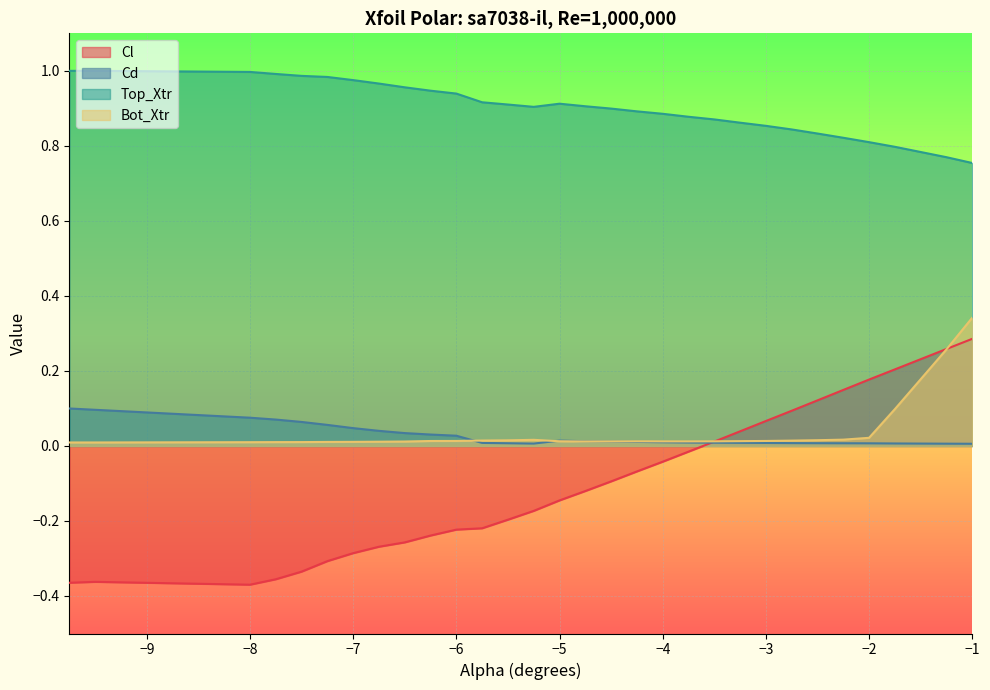

Reading left to right, what are all the values shown in this chart?

Cl: -9.75=-0.4	-9.5=-0.4	-8.0=-0.4	-7.75=-0.4	-7.5=-0.3	-7.25=-0.3	-7.0=-0.3	-6.75=-0.3	-6.5=-0.3	-6.25=-0.2	-6.0=-0.2	-5.75=-0.2	-5.5=-0.2	-5.25=-0.2	-5.0=-0.1	-4.75=-0.1	-4.5=-0.1	-4.25=-0.1	-4.0=-0.0	-3.75=-0.0	-3.5=0.0	-3.25=0.0	-3.0=0.1	-2.75=0.1	-2.5=0.1	-2.25=0.1	-2.0=0.2	-1.75=0.2	-1.25=0.3	-1.0=0.3
Cd: -9.75=0.1	-9.5=0.1	-8.0=0.1	-7.75=0.1	-7.5=0.1	-7.25=0.1	-7.0=0.0	-6.75=0.0	-6.5=0.0	-6.25=0.0	-6.0=0.0	-5.75=0.0	-5.5=0.0	-5.25=0.0	-5.0=0.0	-4.75=0.0	-4.5=0.0	-4.25=0.0	-4.0=0.0	-3.75=0.0	-3.5=0.0	-3.25=0.0	-3.0=0.0	-2.75=0.0	-2.5=0.0	-2.25=0.0	-2.0=0.0	-1.75=0.0	-1.25=0.0	-1.0=0.0
Top_Xtr: -9.75=1.0	-9.5=1.0	-8.0=1.0	-7.75=1.0	-7.5=1.0	-7.25=1.0	-7.0=1.0	-6.75=1.0	-6.5=1.0	-6.25=0.9	-6.0=0.9	-5.75=0.9	-5.5=0.9	-5.25=0.9	-5.0=0.9	-4.75=0.9	-4.5=0.9	-4.25=0.9	-4.0=0.9	-3.75=0.9	-3.5=0.9	-3.25=0.9	-3.0=0.9	-2.75=0.8	-2.5=0.8	-2.25=0.8	-2.0=0.8	-1.75=0.8	-1.25=0.8	-1.0=0.8
Bot_Xtr: -9.75=0.0	-9.5=0.0	-8.0=0.0	-7.75=0.0	-7.5=0.0	-7.25=0.0	-7.0=0.0	-6.75=0.0	-6.5=0.0	-6.25=0.0	-6.0=0.0	-5.75=0.0	-5.5=0.0	-5.25=0.0	-5.0=0.0	-4.75=0.0	-4.5=0.0	-4.25=0.0	-4.0=0.0	-3.75=0.0	-3.5=0.0	-3.25=0.0	-3.0=0.0	-2.75=0.0	-2.5=0.0	-2.25=0.0	-2.0=0.0	-1.75=0.1	-1.25=0.3	-1.0=0.3